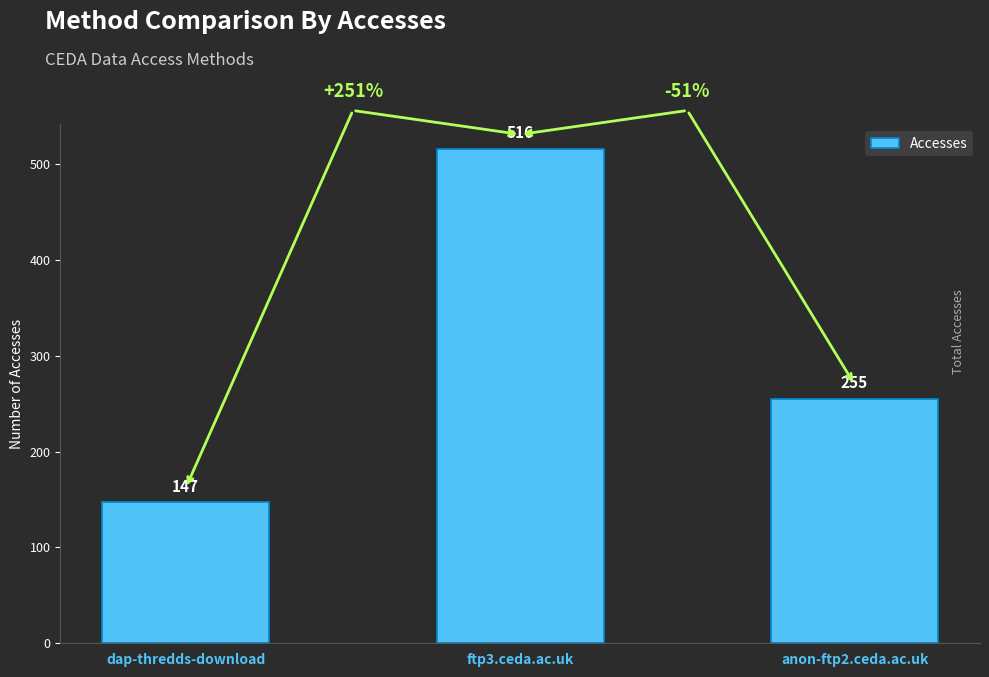

How many values are between 147 and 516?

3